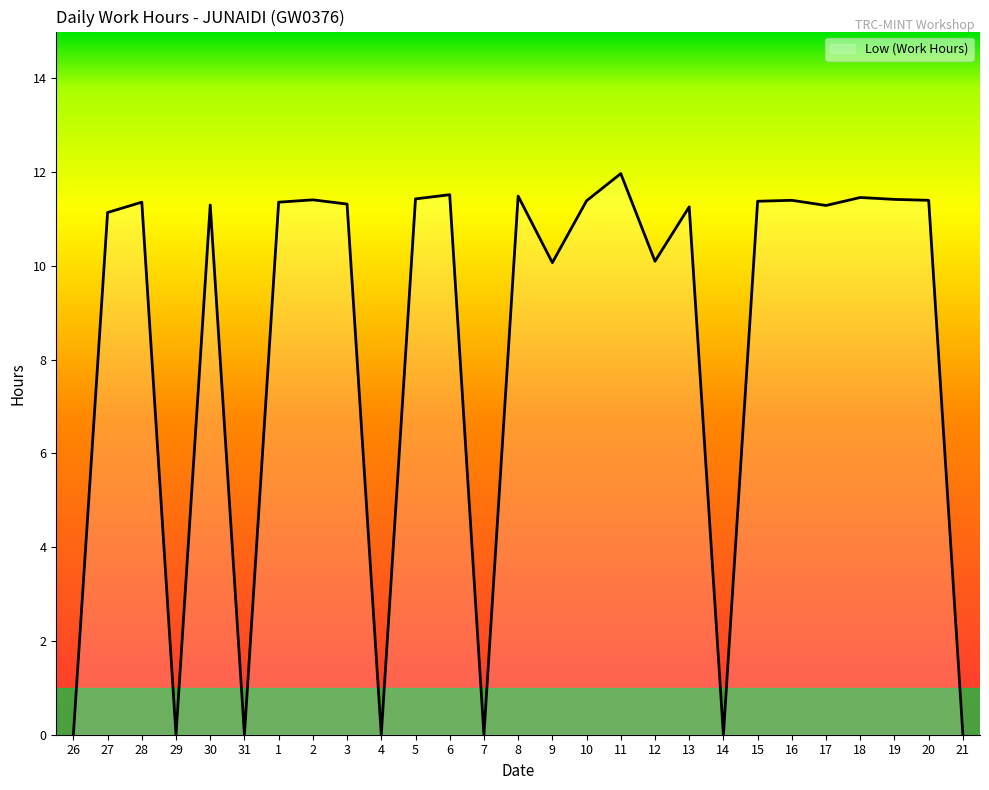

Count the number of values greater than 11.

18